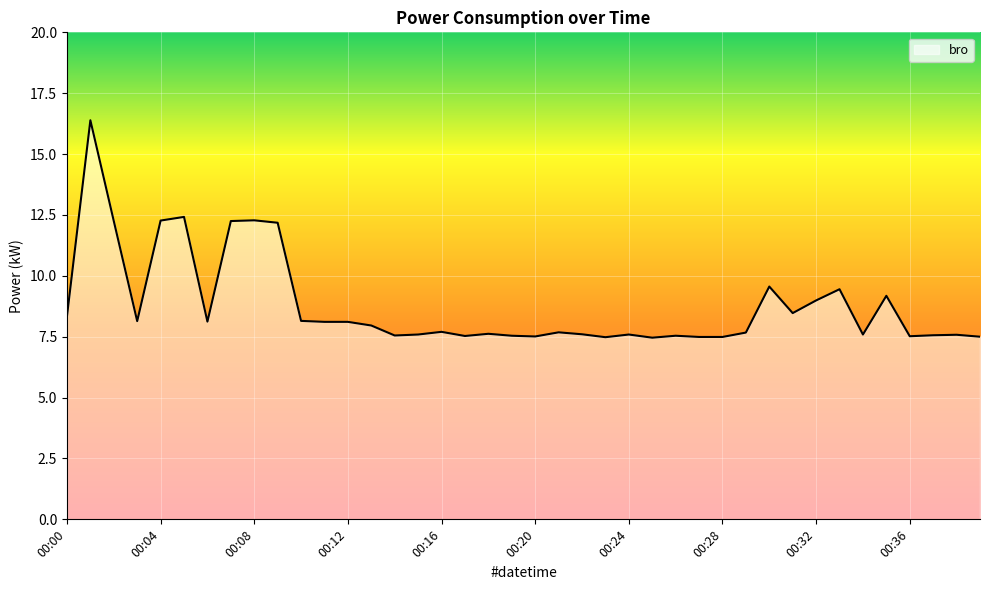

What is the average value?

8.8